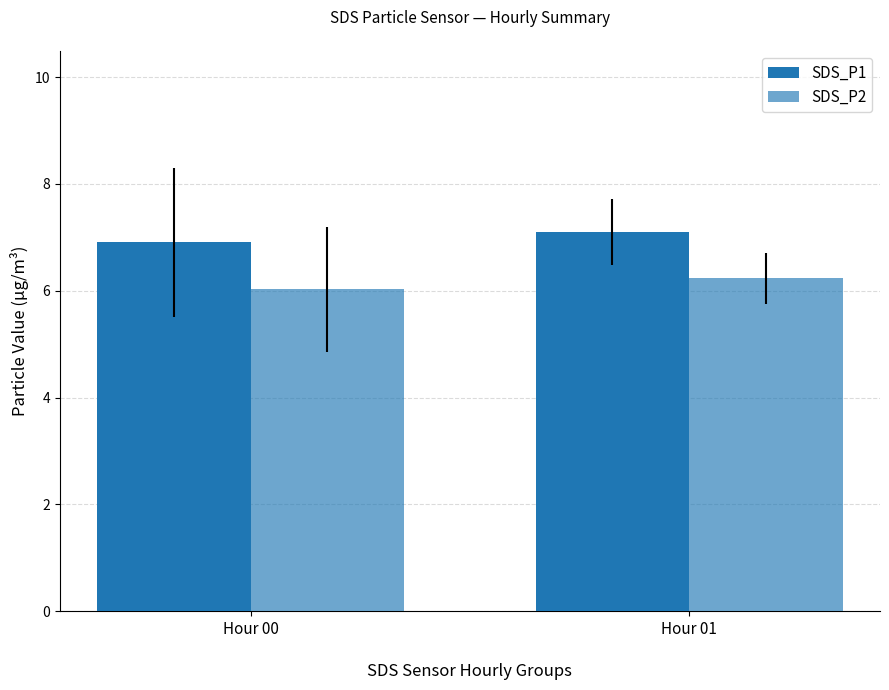

At which category is the sum across all series the highest?

Hour 01